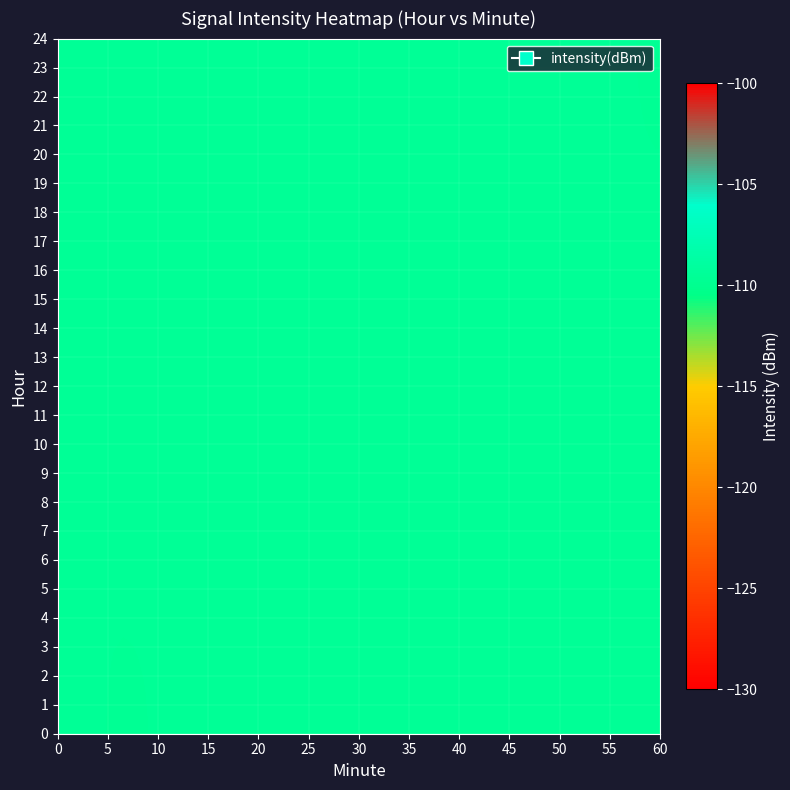

Count the number of categories in the chart.

5